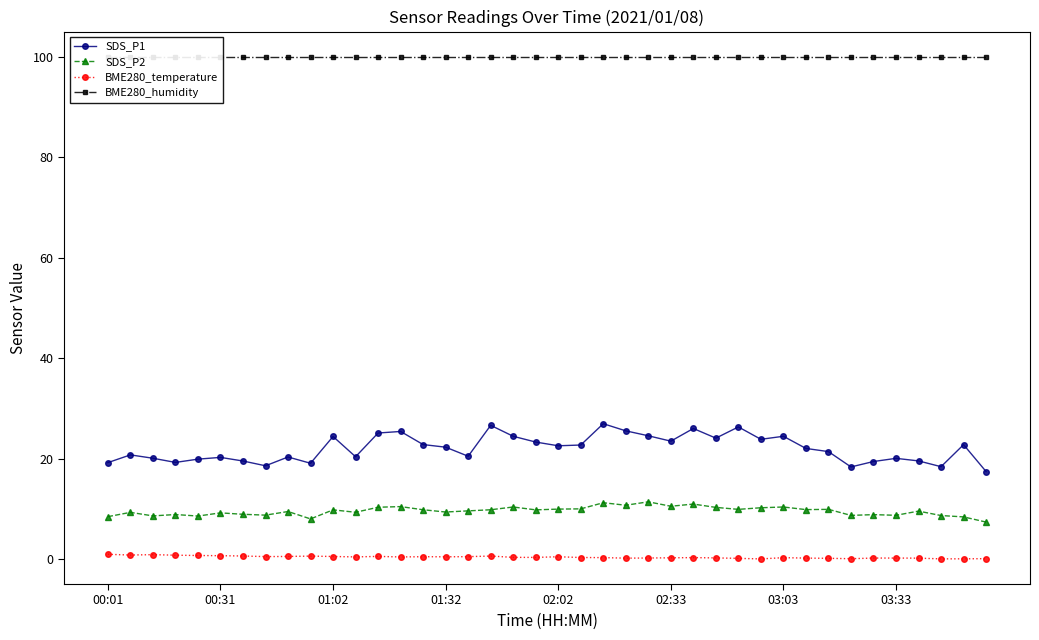

Which series has the largest total across all categories?

BME280_humidity